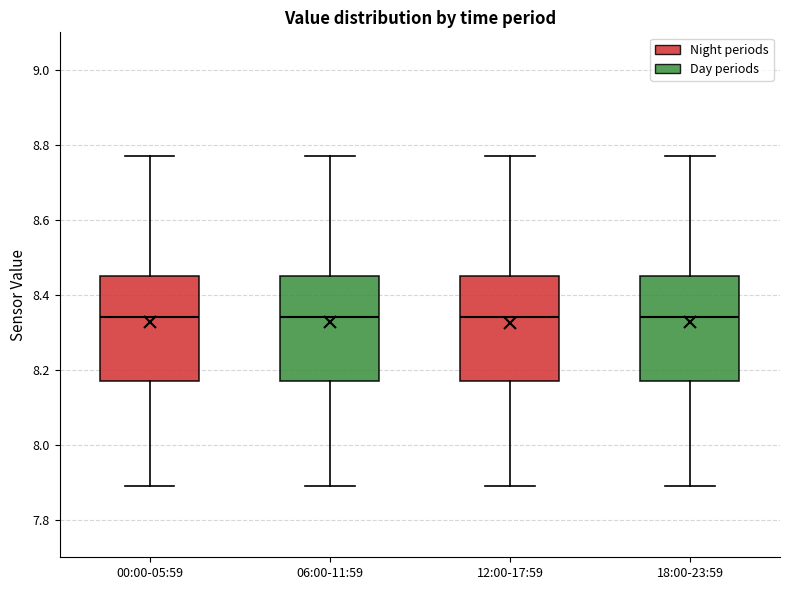

Reading left to right, transcribe this box plot: for each box, give where its median line is, the range the box spans, and where its two whiskers end, as read against the y-axis. The values are not printed on the chart, so give them approximately, as read against the axis.

00:00-05:59: median 8.34, box 8.18 to 8.46, whiskers 7.90 to 8.78
06:00-11:59: median 8.34, box 8.18 to 8.46, whiskers 7.90 to 8.78
12:00-17:59: median 8.34, box 8.18 to 8.46, whiskers 7.90 to 8.78
18:00-23:59: median 8.34, box 8.18 to 8.46, whiskers 7.90 to 8.78